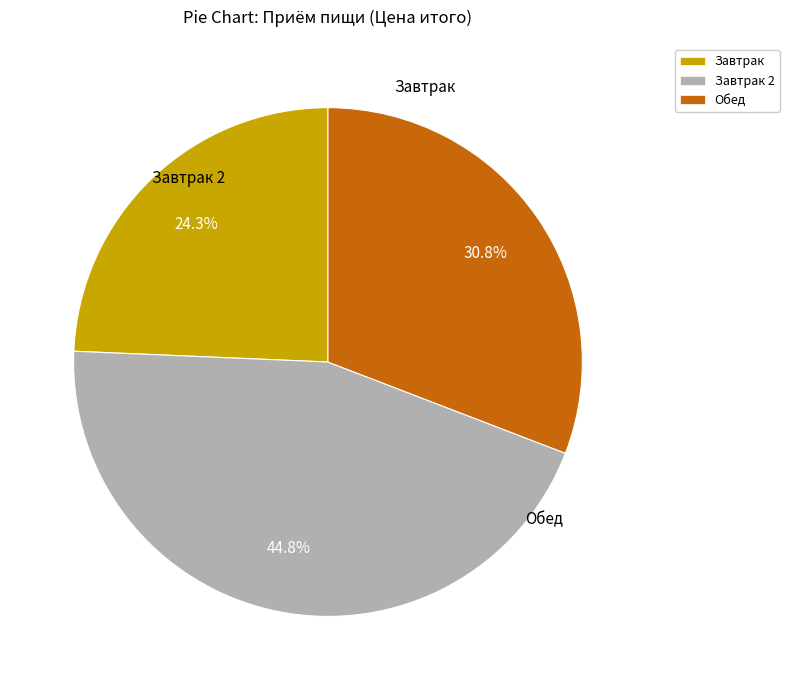

Between Обед and Завтрак 2, which is larger?

Завтрак 2